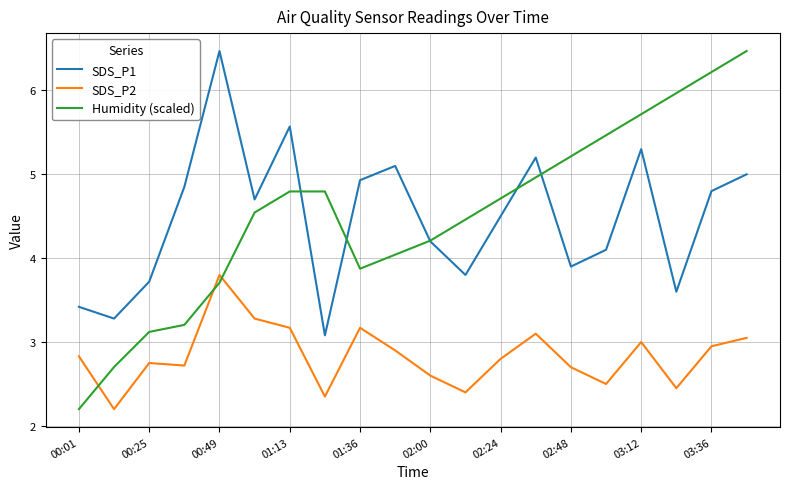

True or false: SDS_P1 and SDS_P2 intersect in this chart.

False